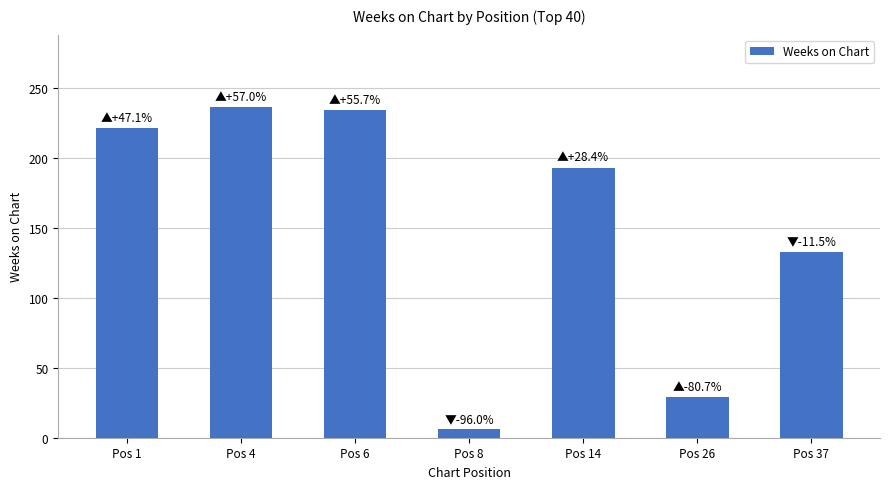

The value at Pos 8 is 6. True or false?

True